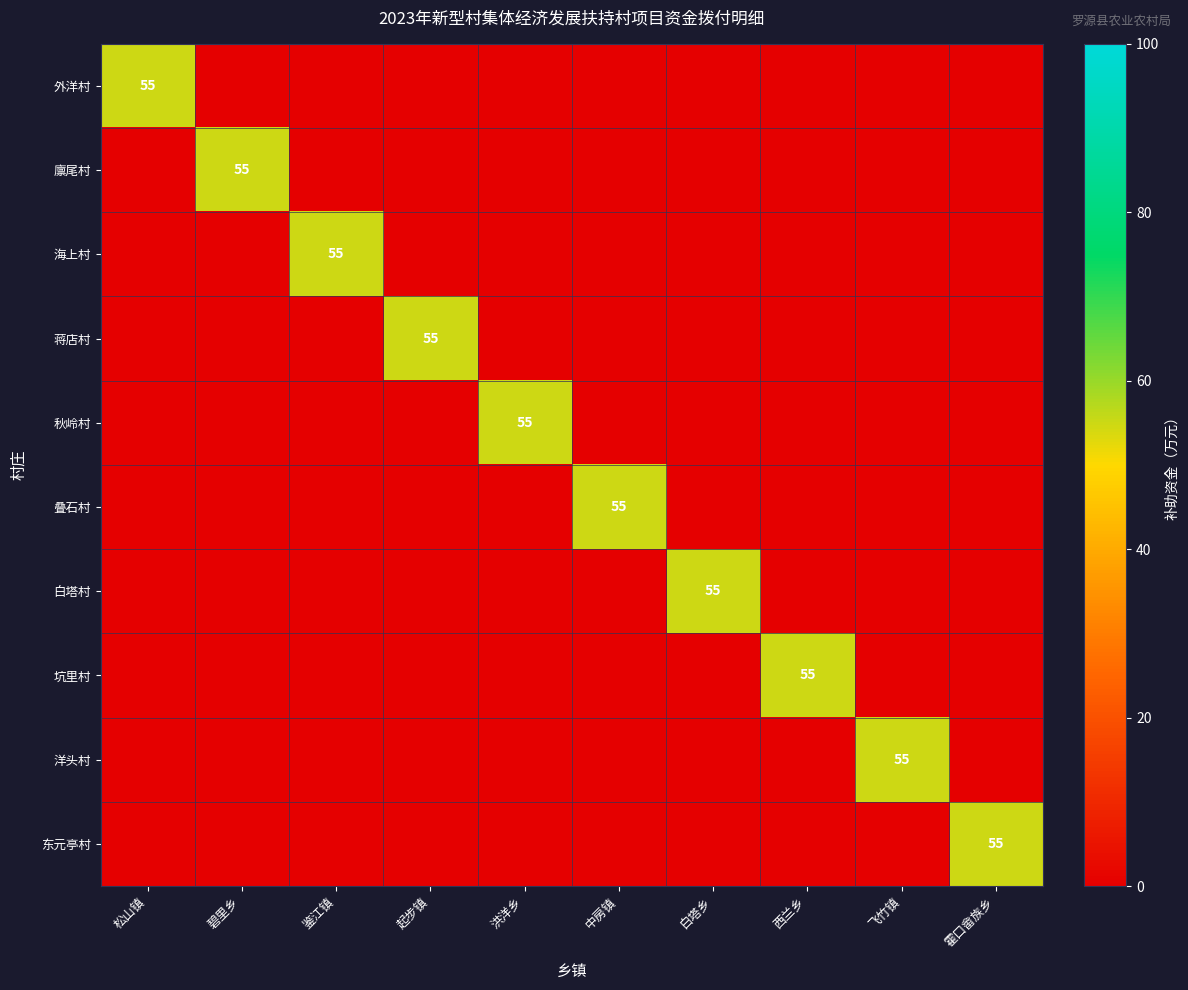

The 洋头村 series shows -34 at 鉴江镇. True or false?

False